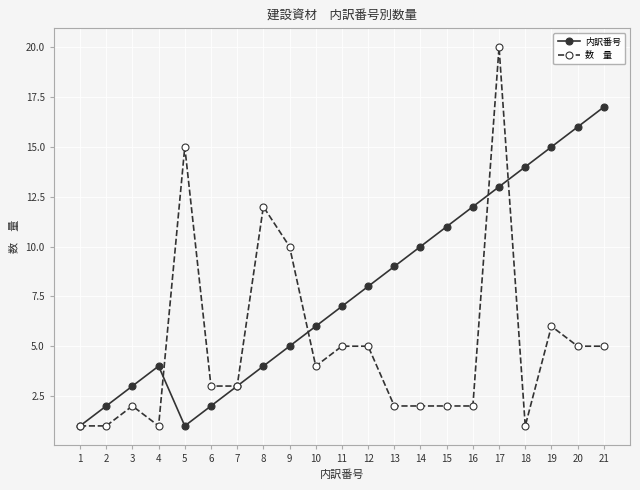

What is the greatest value displayed?

20